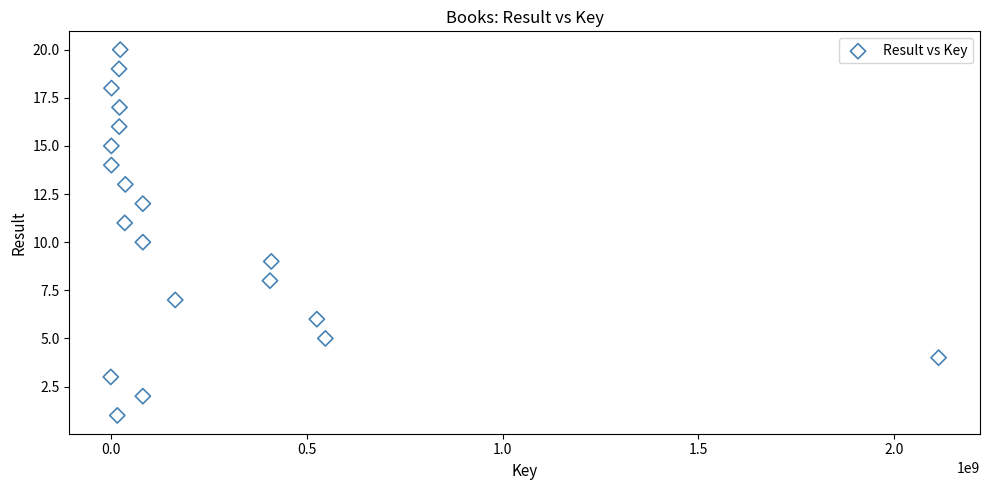

What is the range of X values (max minus min)?

2113095508